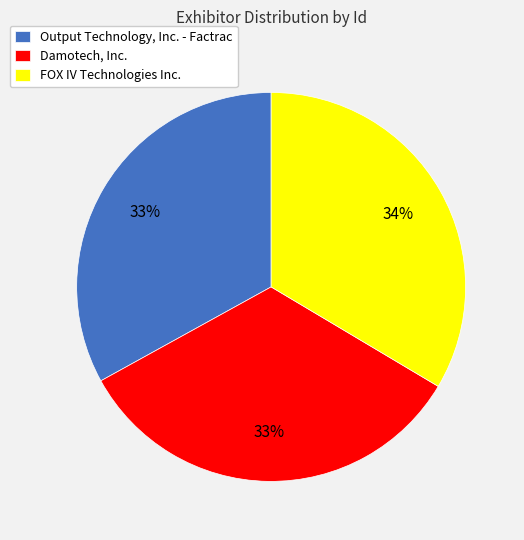

Approximately how many times larger is the value at Damotech, Inc. compared to FOX IV Technologies Inc.?

1.0